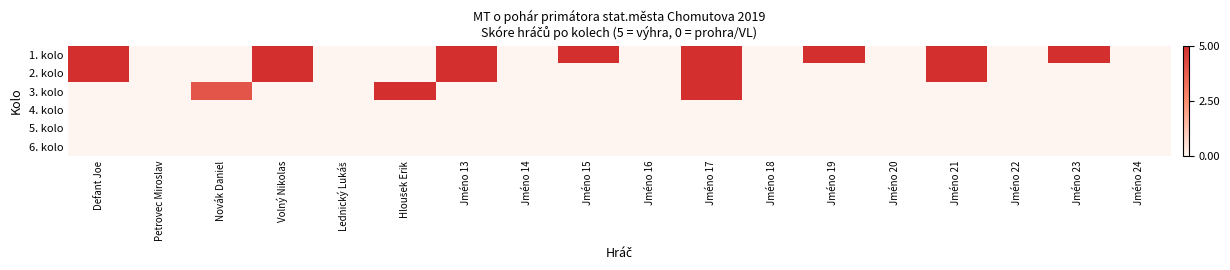

Between Hloušek Erik and Jméno 23, which is larger?

Jméno 23